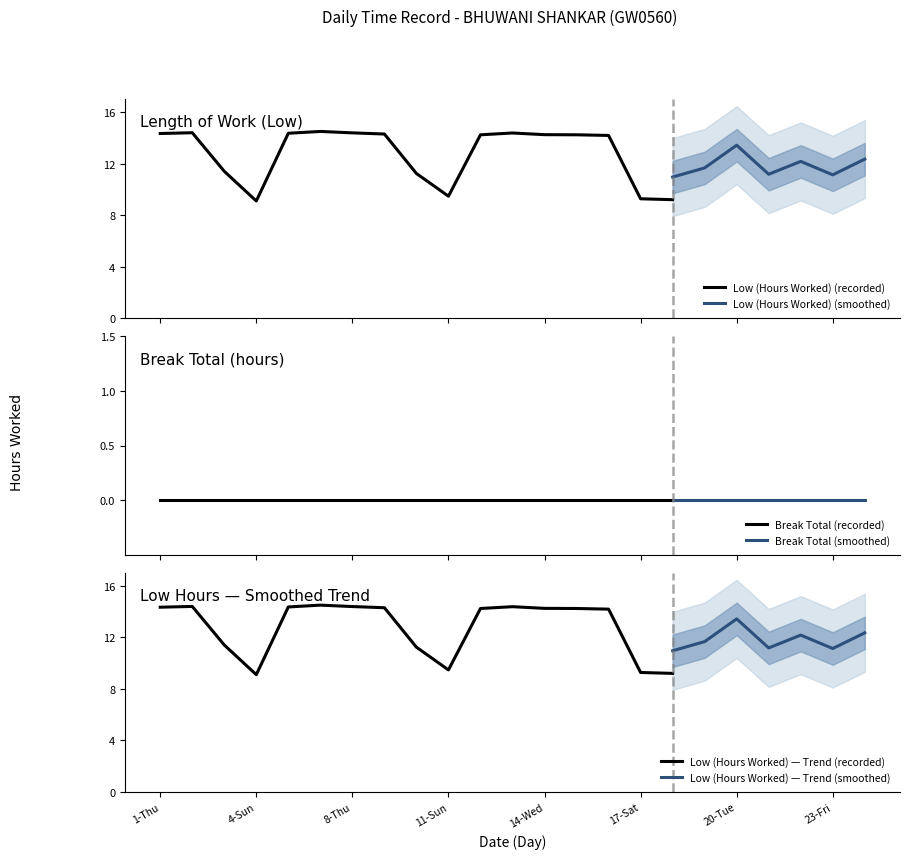

Between 17-Sat and 24-Sat, which is larger?

24-Sat